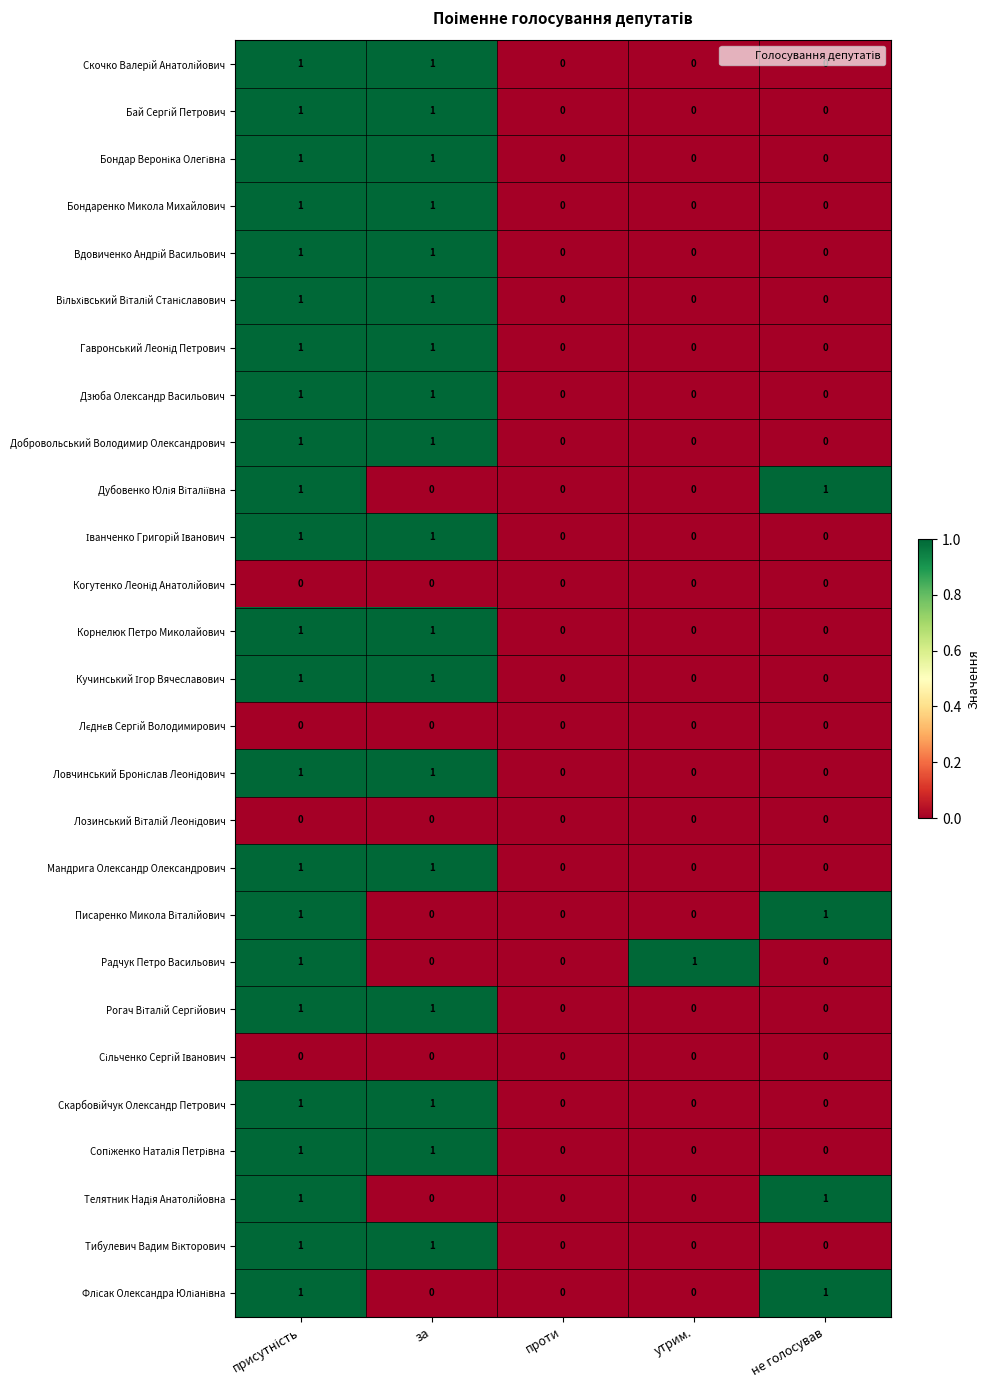

What is the total value across all series at не голосував?

4